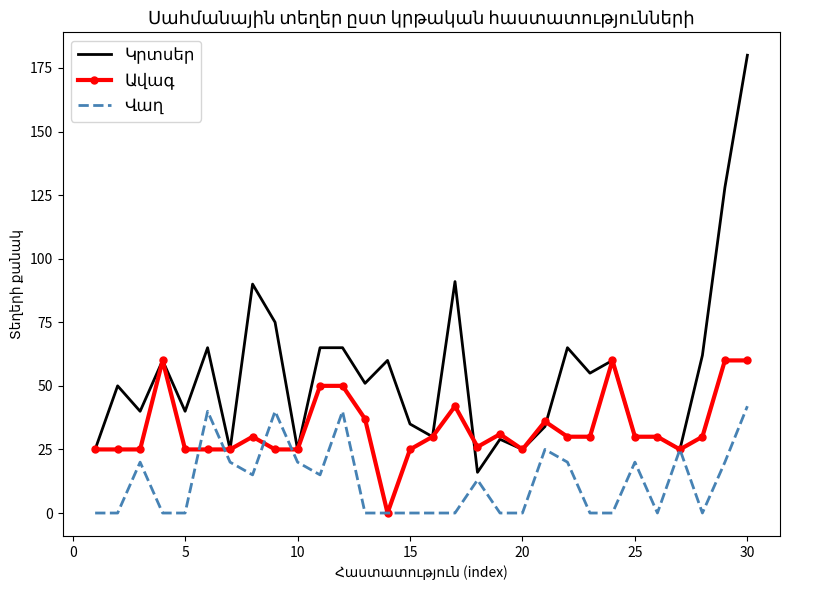

What is the greatest value displayed?

180